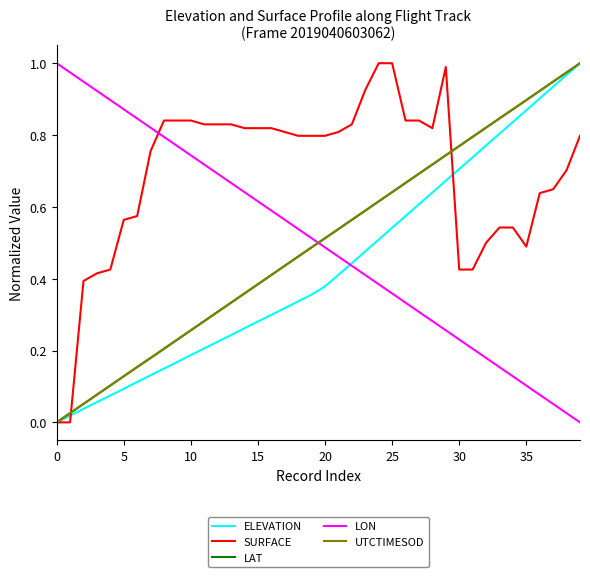

True or false: LON and SURFACE intersect in this chart.

True